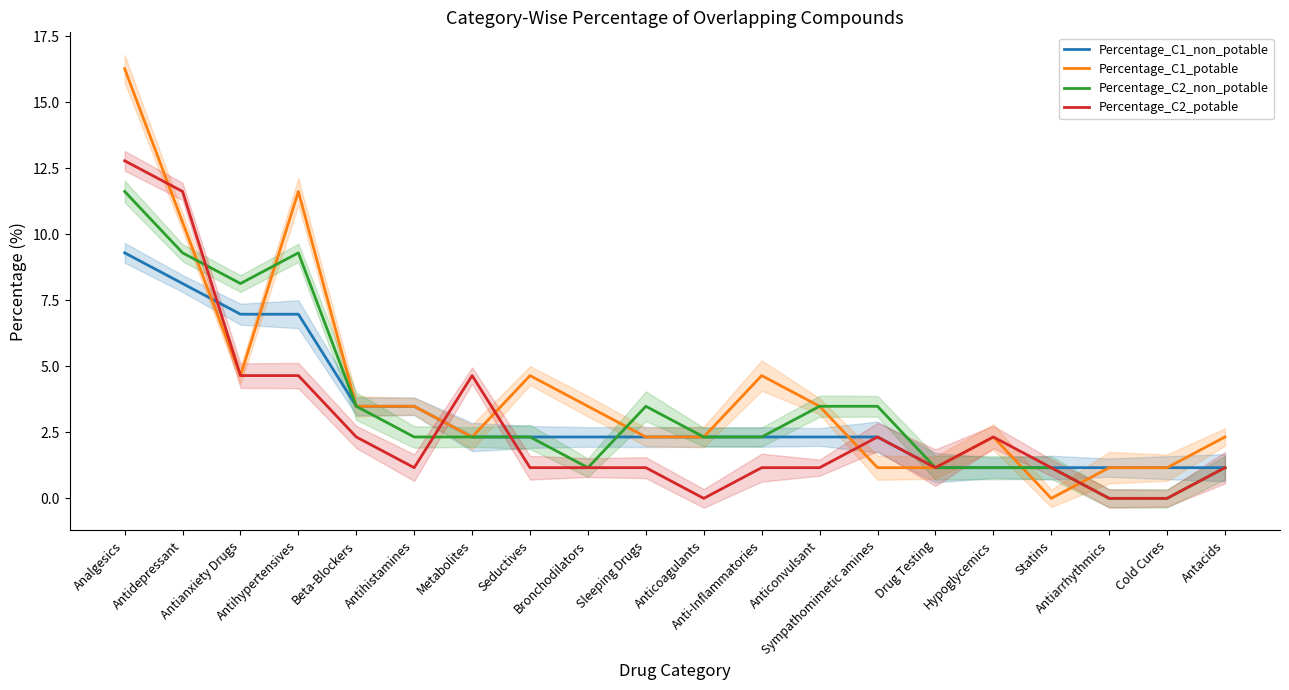

At which category does Percentage_C1_potable reach its first local peak?

Antihypertensives